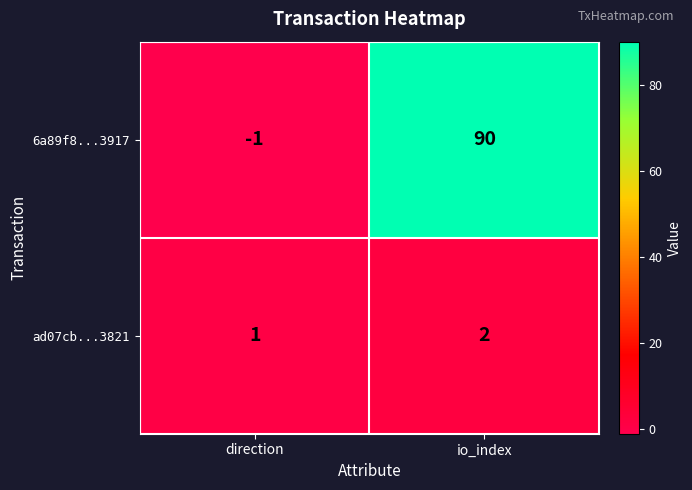

Is it true that ad07cb...3821 equals 2 at io_index?

True